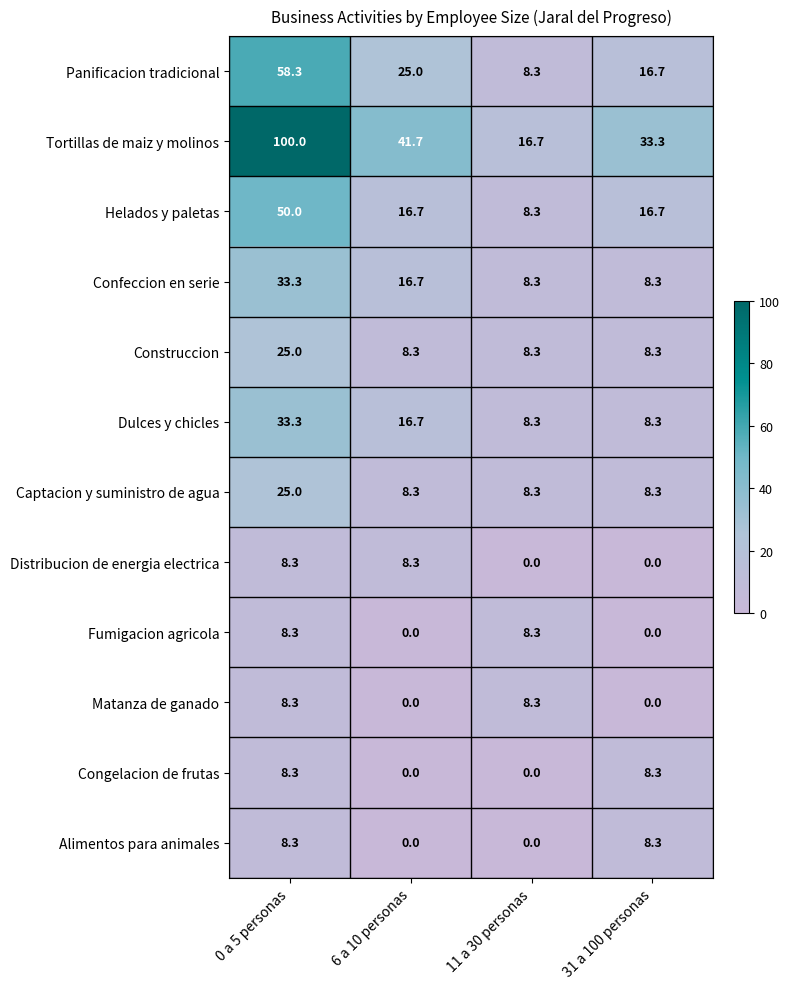

The value of Confeccion en serie at 31 a 100 personas is 5.2. True or false?

False